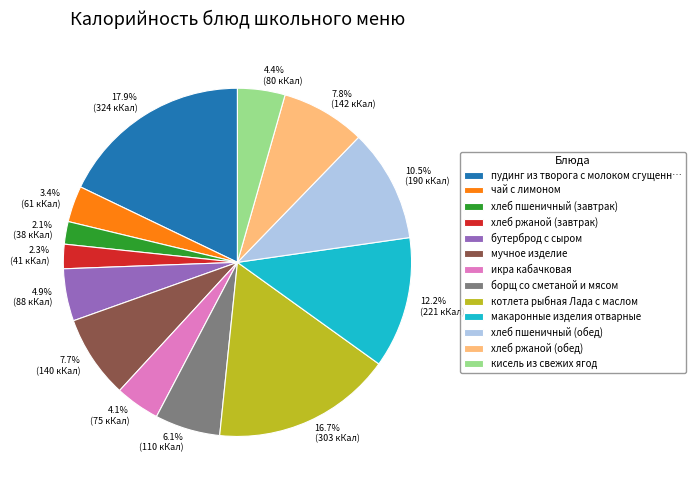

Count the number of slices in the pie.

13